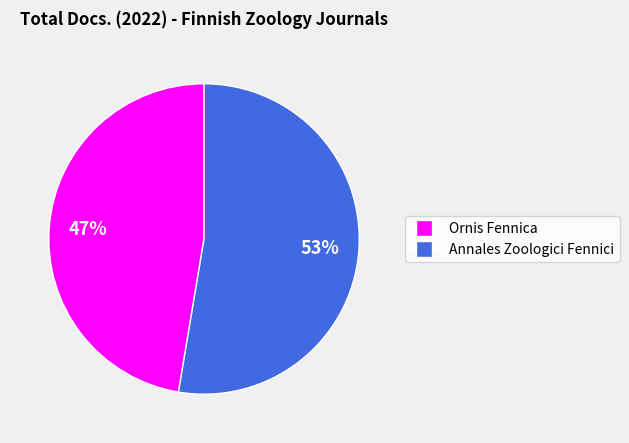

Between Annales Zoologici Fennici and Ornis Fennica, which is larger?

Annales Zoologici Fennici